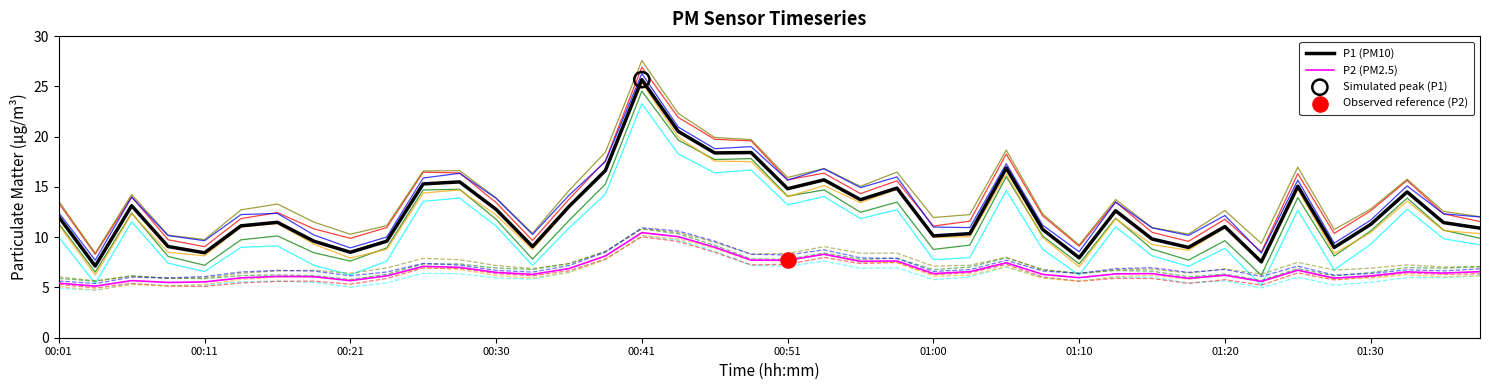

Which series has the largest total across all categories?

P1 (PM10)